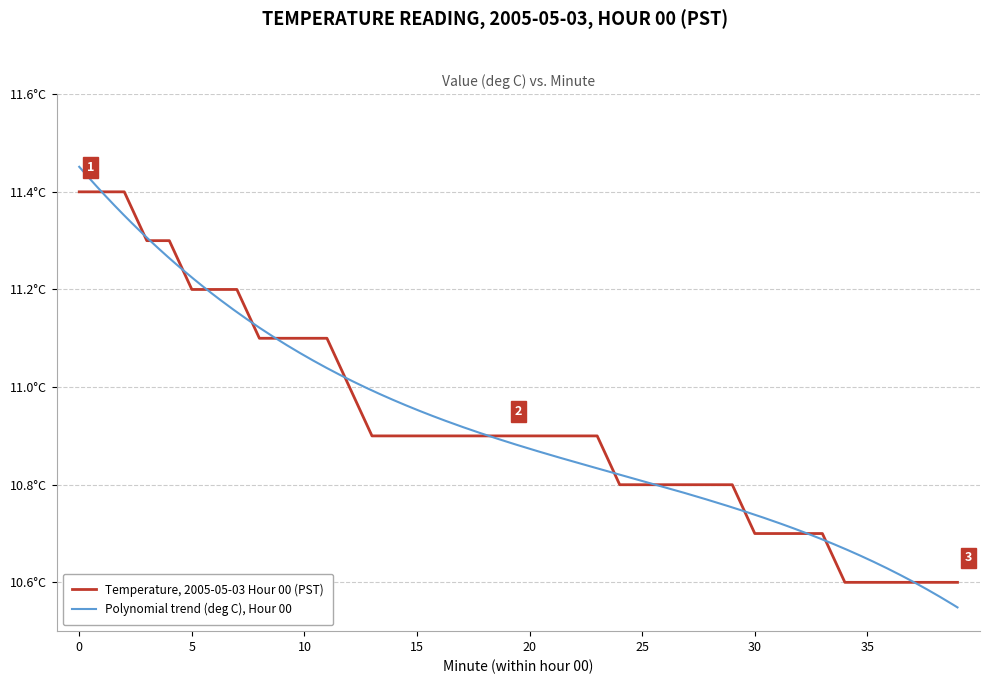

How many values are between 10 and 11?

28